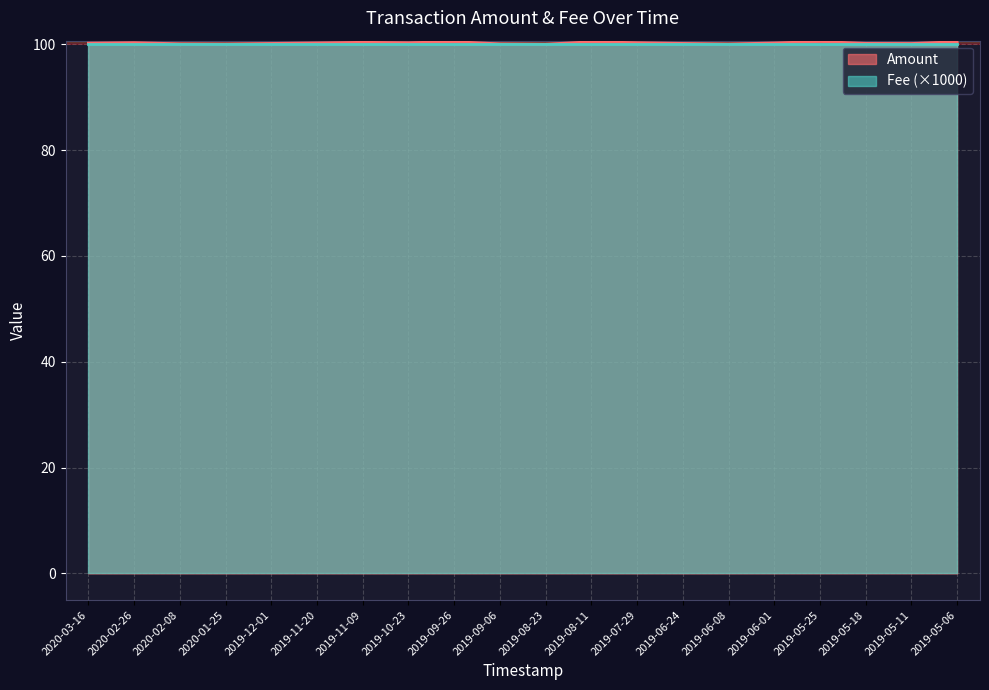

Reading left to right, transcribe all the data shown in this chart.

2020-03-16=100.2	2020-02-26=100.3	2020-02-08=100.1	2020-01-25=100.1	2019-12-01=100.2	2019-11-20=100.3	2019-11-09=100.4	2019-10-23=100.3	2019-09-26=100.5	2019-09-06=100.1	2019-08-23=100.0	2019-08-11=100.5	2019-07-29=100.3	2019-06-24=100.2	2019-06-08=100.1	2019-06-01=100.3	2019-05-25=100.5	2019-05-18=100.2	2019-05-11=100.2	2019-05-06=100.5